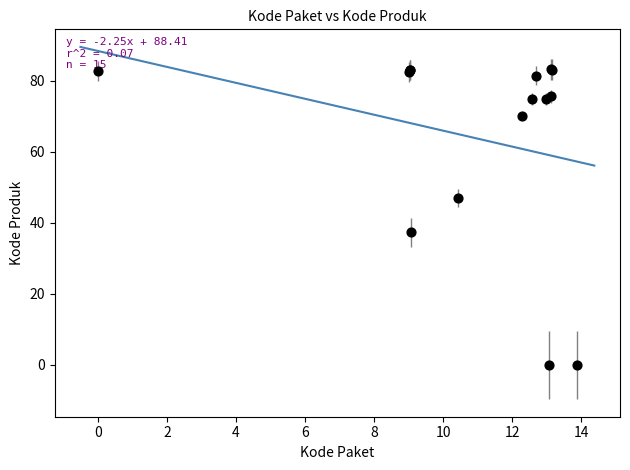

What Y value in the scatter plot is closest to 41?

37.3